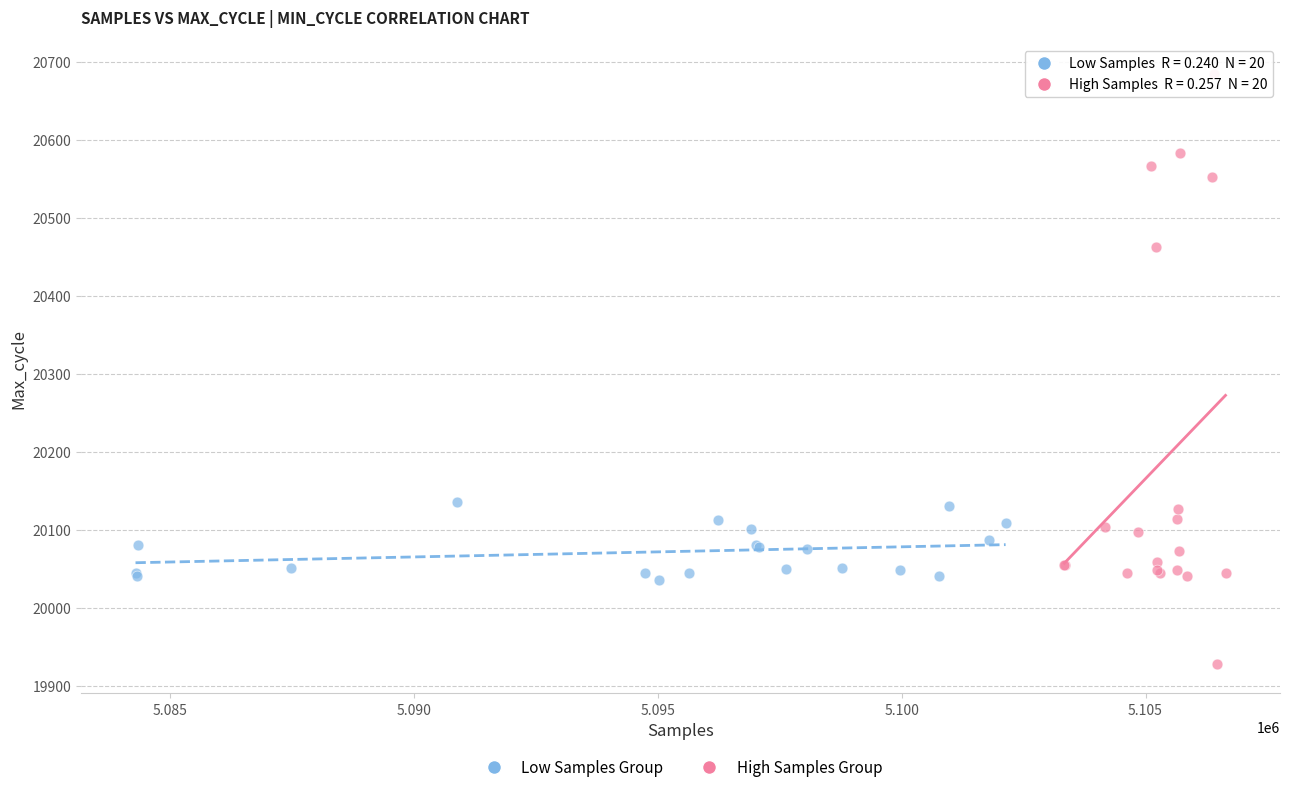

Which series has the widest spread of Y values?

High Samples Group